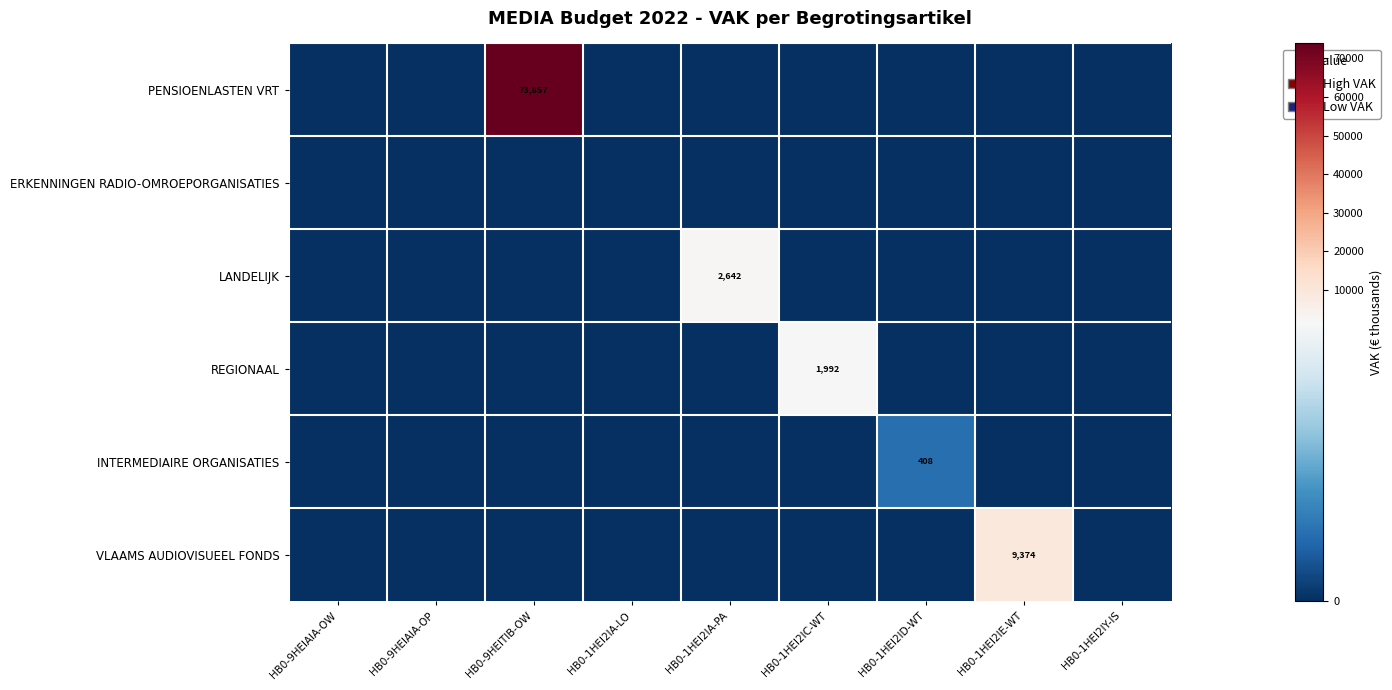

Count the number of categories in the chart.

9